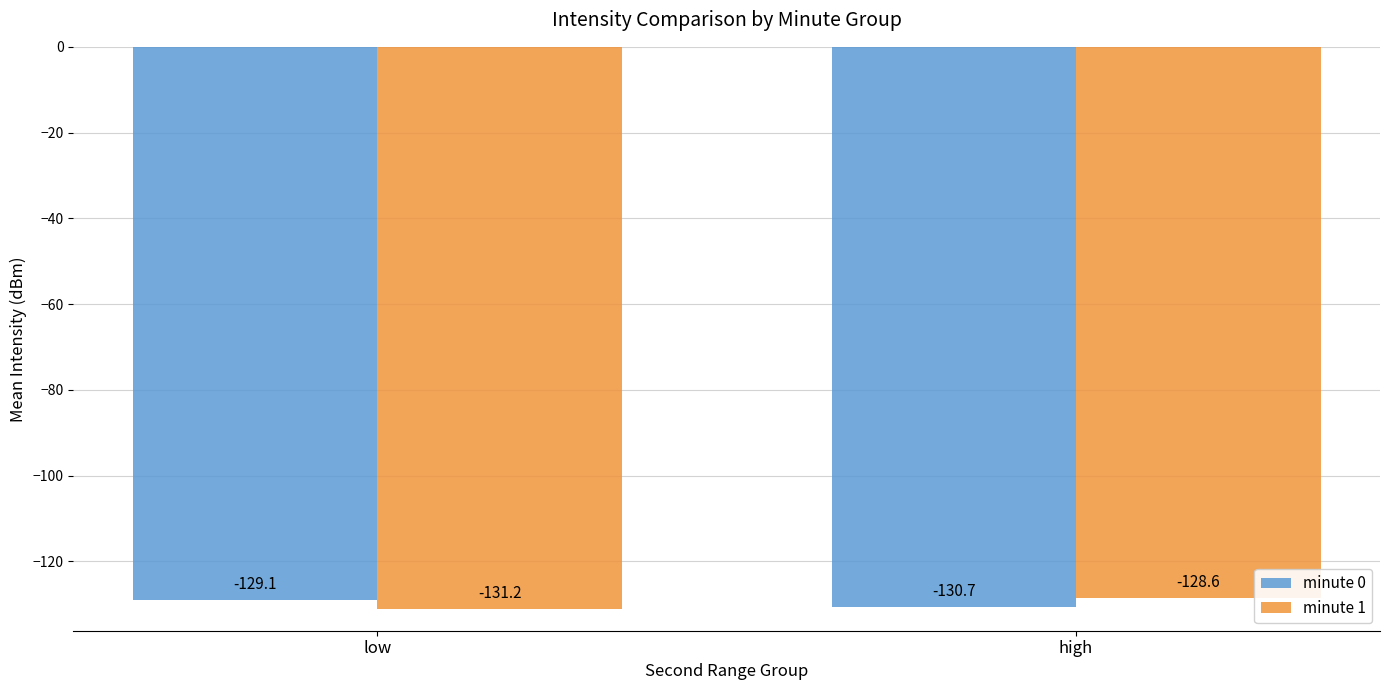

Reading left to right, extract all data points from this chart.

minute 0: -129.1	-130.7
minute 1: -131.2	-128.6